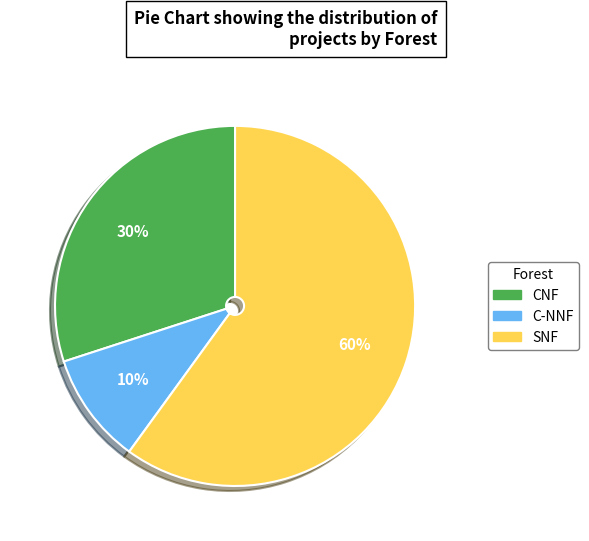

Is there a majority slice in this chart?

Yes